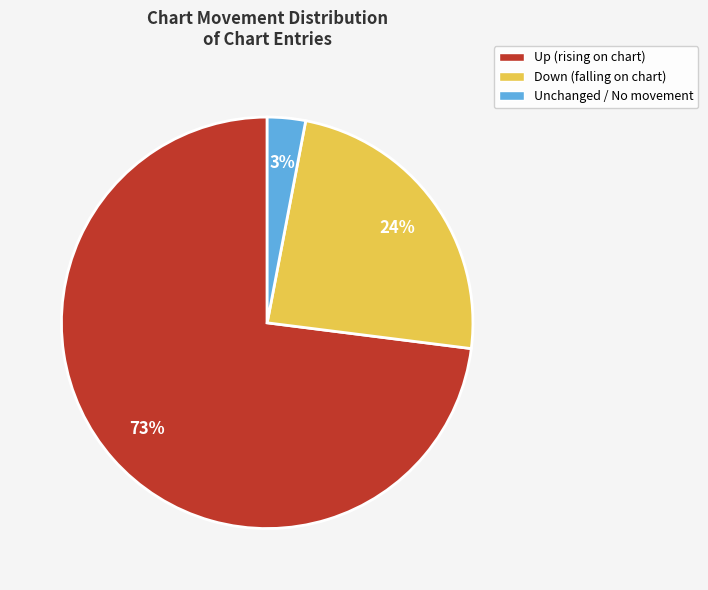

Combined, do Up (rising on chart) and Down (falling on chart) account for over 50%?

Yes